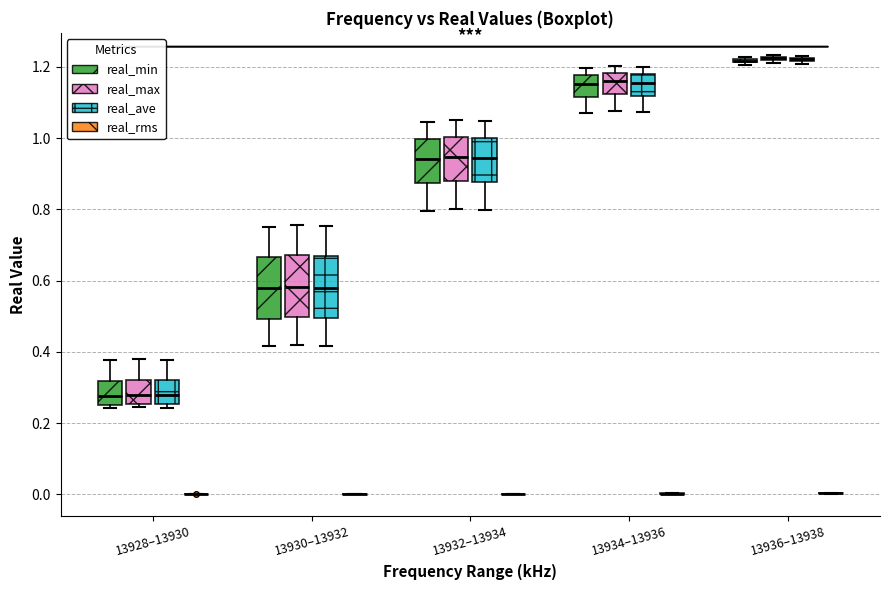

Reading left to right, read every box against the y-axis: the position of its median line, the range the box covers, and the ends of its whiskers. The values are not printed on the chart, so give them approximately, as read against the axis.

13928–13930 (real_min): median 0.28, box 0.26 to 0.32, whiskers 0.24 to 0.38
13928–13930 (real_max): median 0.28, box 0.26 to 0.32, whiskers 0.24 to 0.38
13928–13930 (real_ave): median 0.28, box 0.26 to 0.32, whiskers 0.24 to 0.38
13928–13930 (real_rms): box collapsed to a line at 0.00, whiskers 0.00 to 0.00
13930–13932 (real_min): median 0.58, box 0.50 to 0.66, whiskers 0.42 to 0.76
13930–13932 (real_max): median 0.58, box 0.50 to 0.68, whiskers 0.42 to 0.76
13930–13932 (real_ave): median 0.58, box 0.50 to 0.66, whiskers 0.42 to 0.76
13930–13932 (real_rms): box collapsed to a line at 0.00, whiskers 0.00 to 0.00
13932–13934 (real_min): median 0.94, box 0.88 to 1.00, whiskers 0.80 to 1.04
13932–13934 (real_max): median 0.94, box 0.88 to 1.00, whiskers 0.80 to 1.06
13932–13934 (real_ave): median 0.94, box 0.88 to 1.00, whiskers 0.80 to 1.04
13932–13934 (real_rms): box collapsed to a line at 0.00, whiskers 0.00 to 0.00
13934–13936 (real_min): median 1.16, box 1.12 to 1.18, whiskers 1.08 to 1.20
13934–13936 (real_max): median 1.16, box 1.12 to 1.18, whiskers 1.08 to 1.20
13934–13936 (real_ave): median 1.16, box 1.12 to 1.18, whiskers 1.08 to 1.20
13934–13936 (real_rms): box collapsed to a line at 0.00, whiskers 0.00 to 0.00
13936–13938 (real_min): box collapsed to a line at 1.22, whiskers 1.20 to 1.22
13936–13938 (real_max): box collapsed to a line at 1.22, whiskers 1.22 to 1.24
13936–13938 (real_ave): box collapsed to a line at 1.22, whiskers 1.20 to 1.24
13936–13938 (real_rms): box collapsed to a line at 0.00, whiskers 0.00 to 0.00